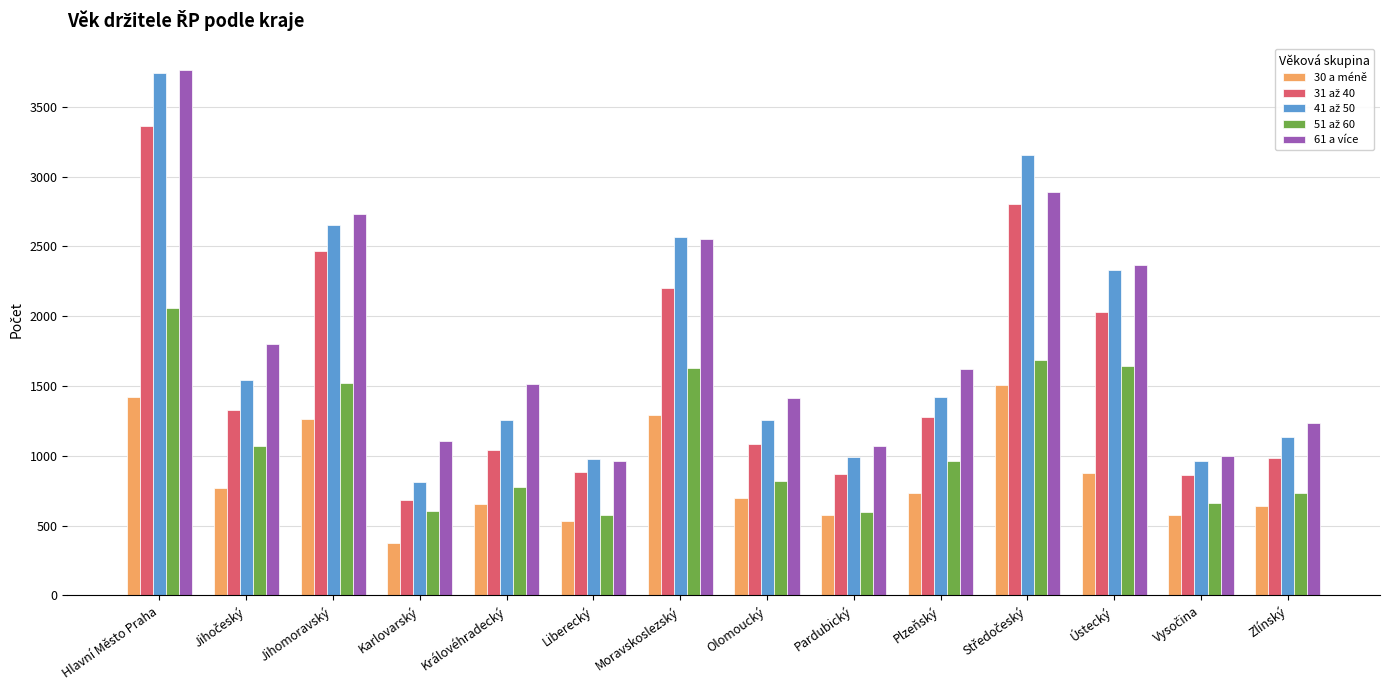

What is the average value of the 30 a méně series?

852